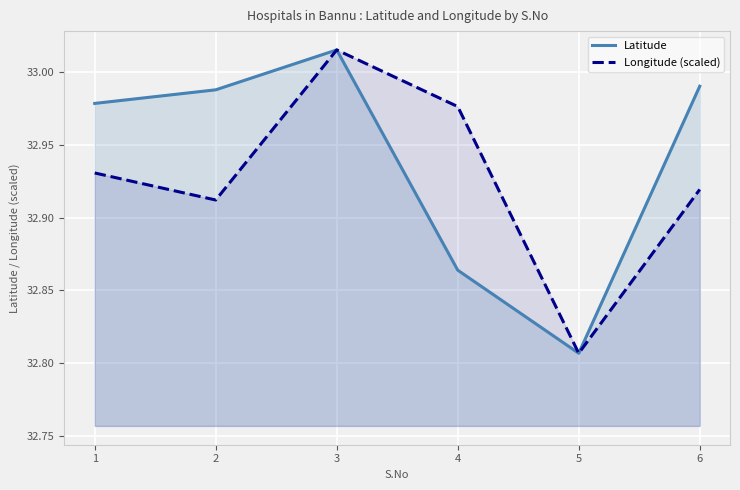

Reading left to right, extract all data points from this chart.

Latitude: 1=33.0	2=33.0	3=33.0	4=32.9	5=32.8	6=33.0
Longitude (scaled): 1=32.9	2=32.9	3=33.0	4=33.0	5=32.8	6=32.9